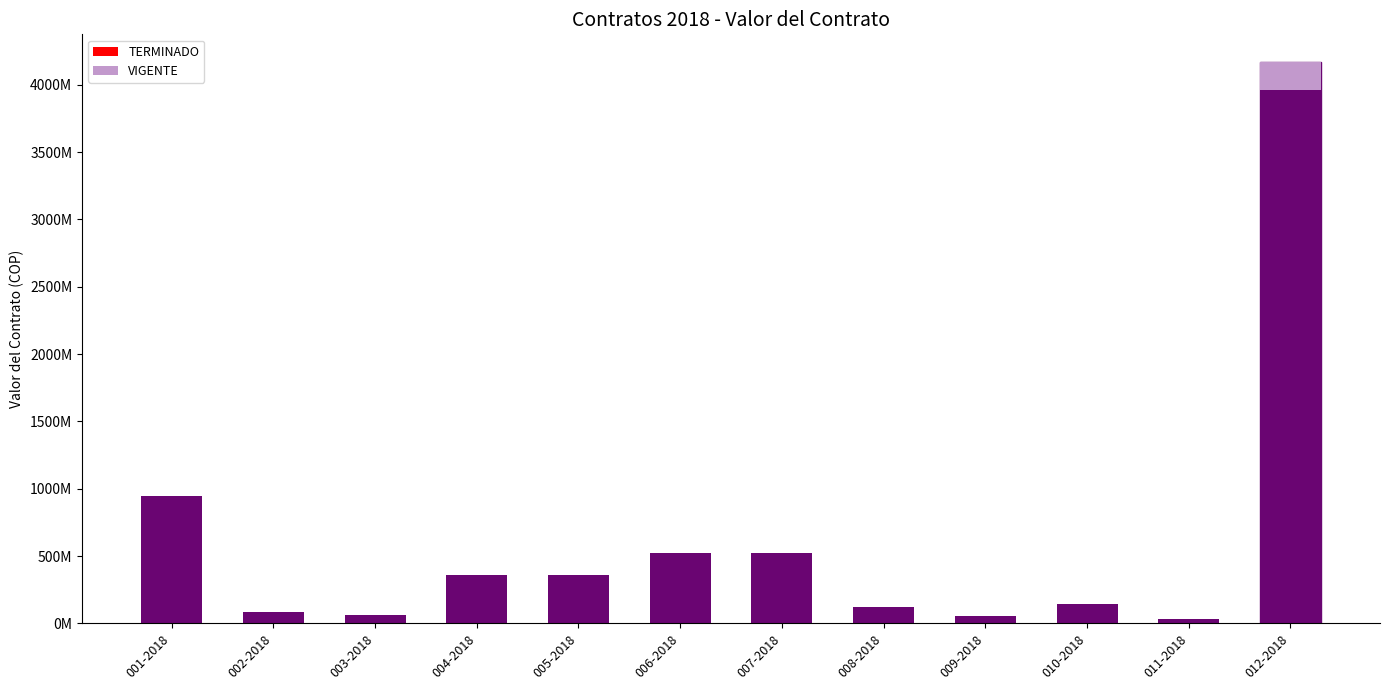

At which label is the value closest to 2100573344?

001-2018